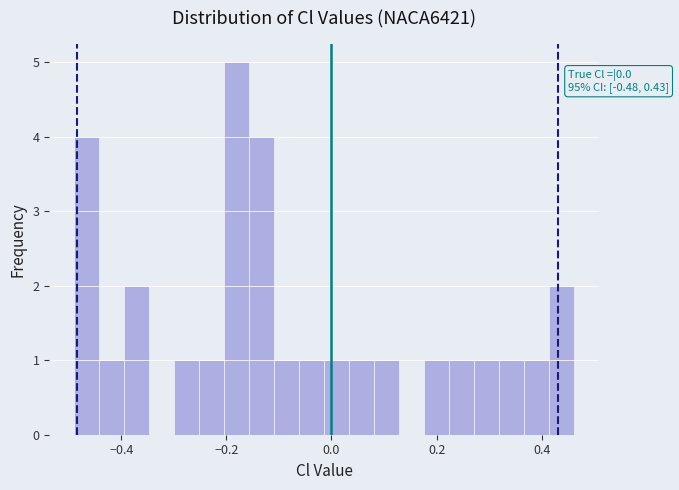

Around what value on the x-axis is the tallest bar? Give the approximate position of its centre, as read against the axis.

-0.18